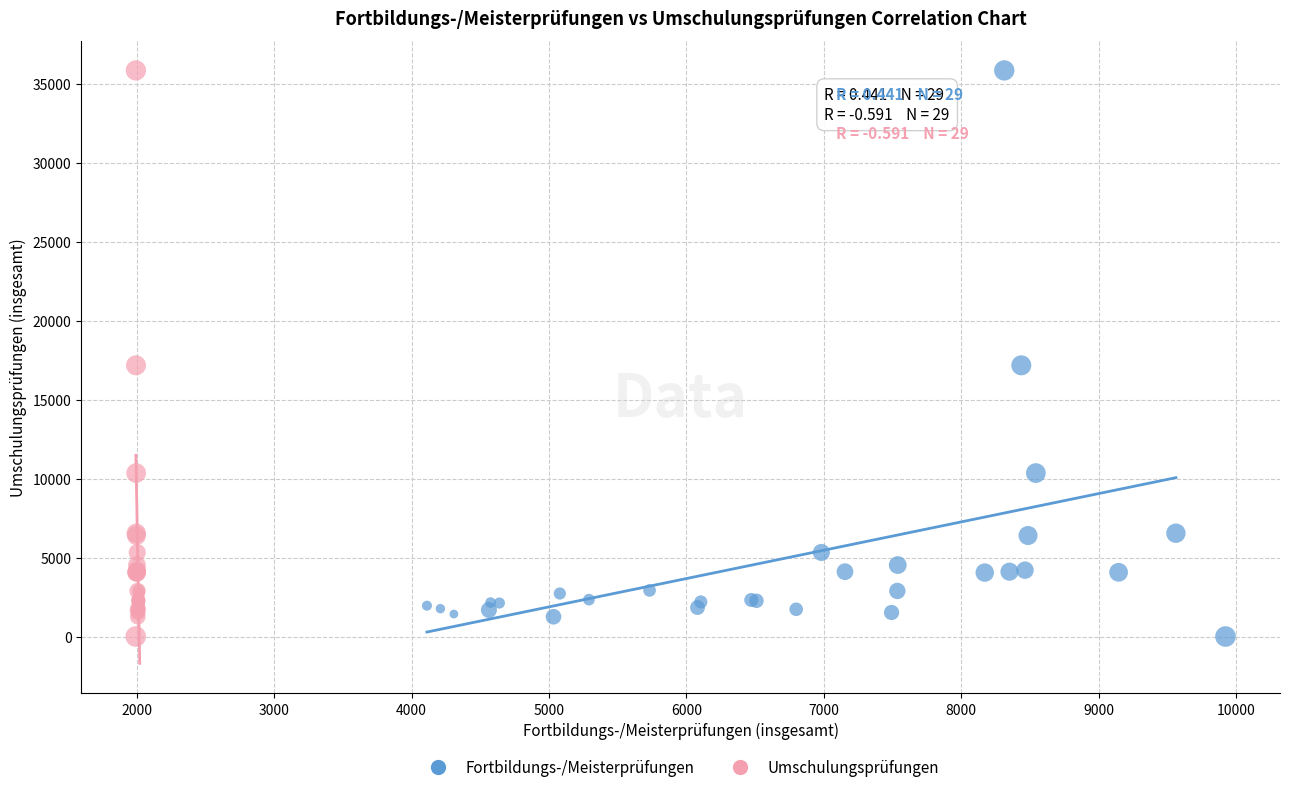

What are all the series names shown in the legend?

Fortbildungs-/Meisterprüfungen, Umschulungsprüfungen